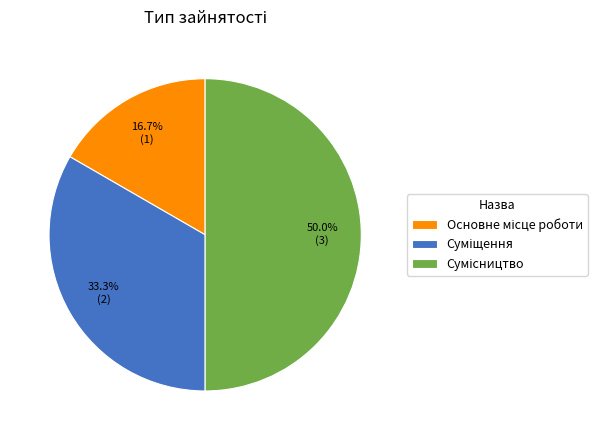

Rank the categories by value from lowest to highest.

Основне місце роботи, Суміщення, Сумісництво